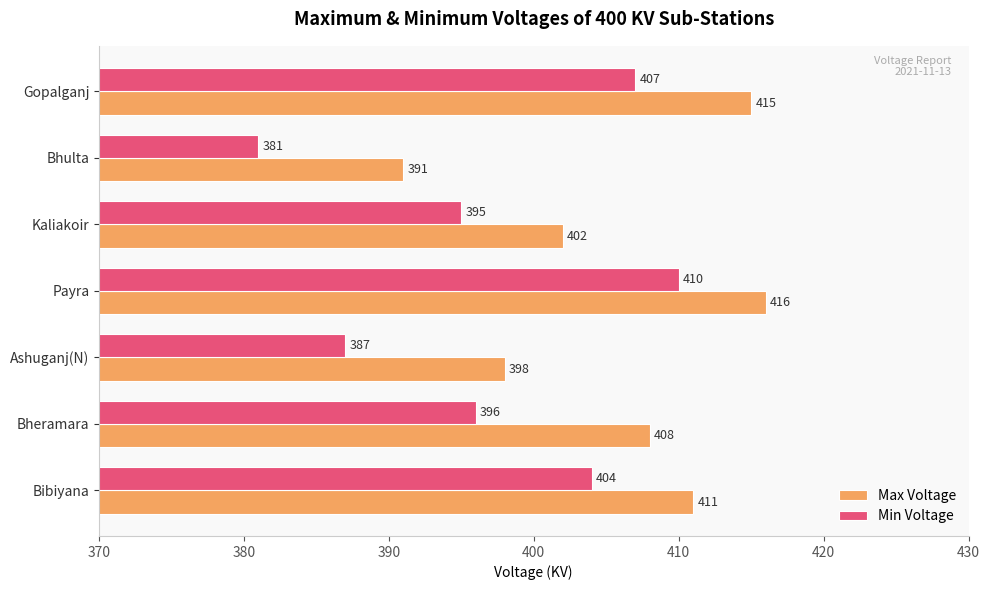

Rank the series by their maximum value, from lowest to highest.

Min Voltage, Max Voltage